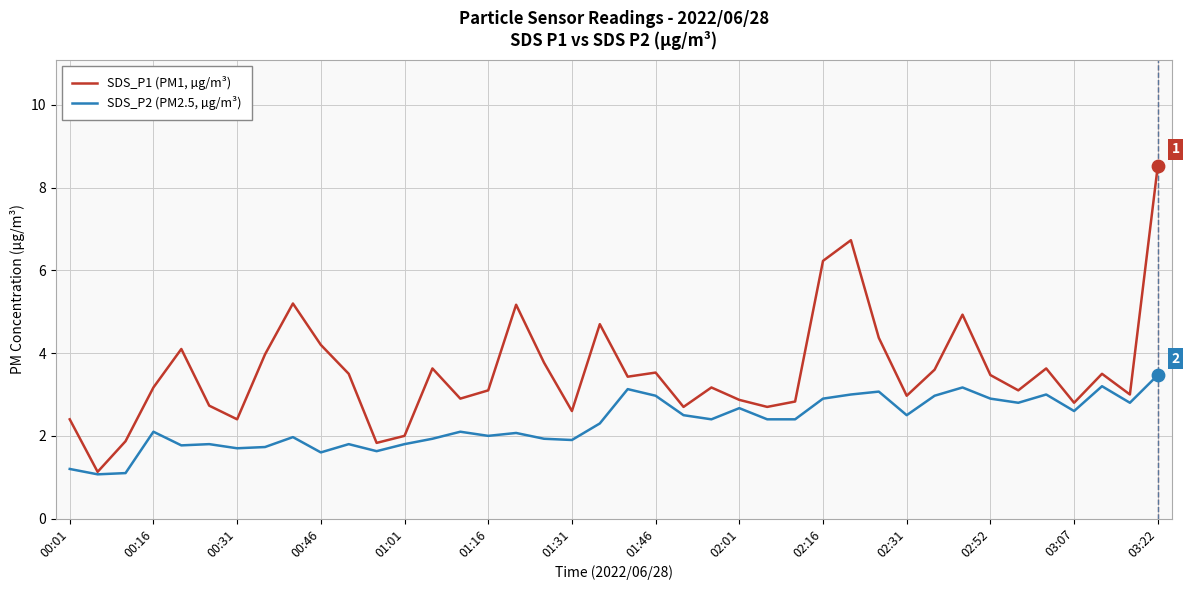

Which series has the largest total across all categories?

SDS_P1 (PM1, µg/m³)